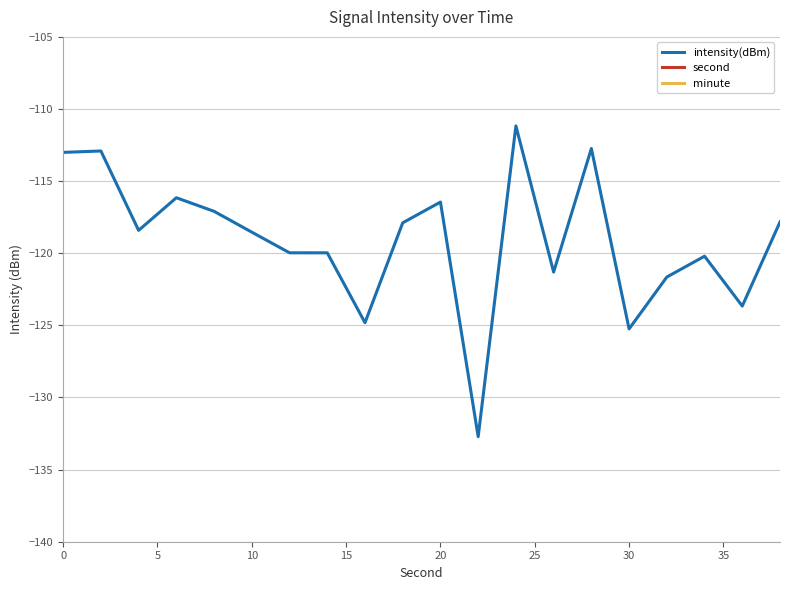

The second series shows -19.7 at 0. True or false?

False